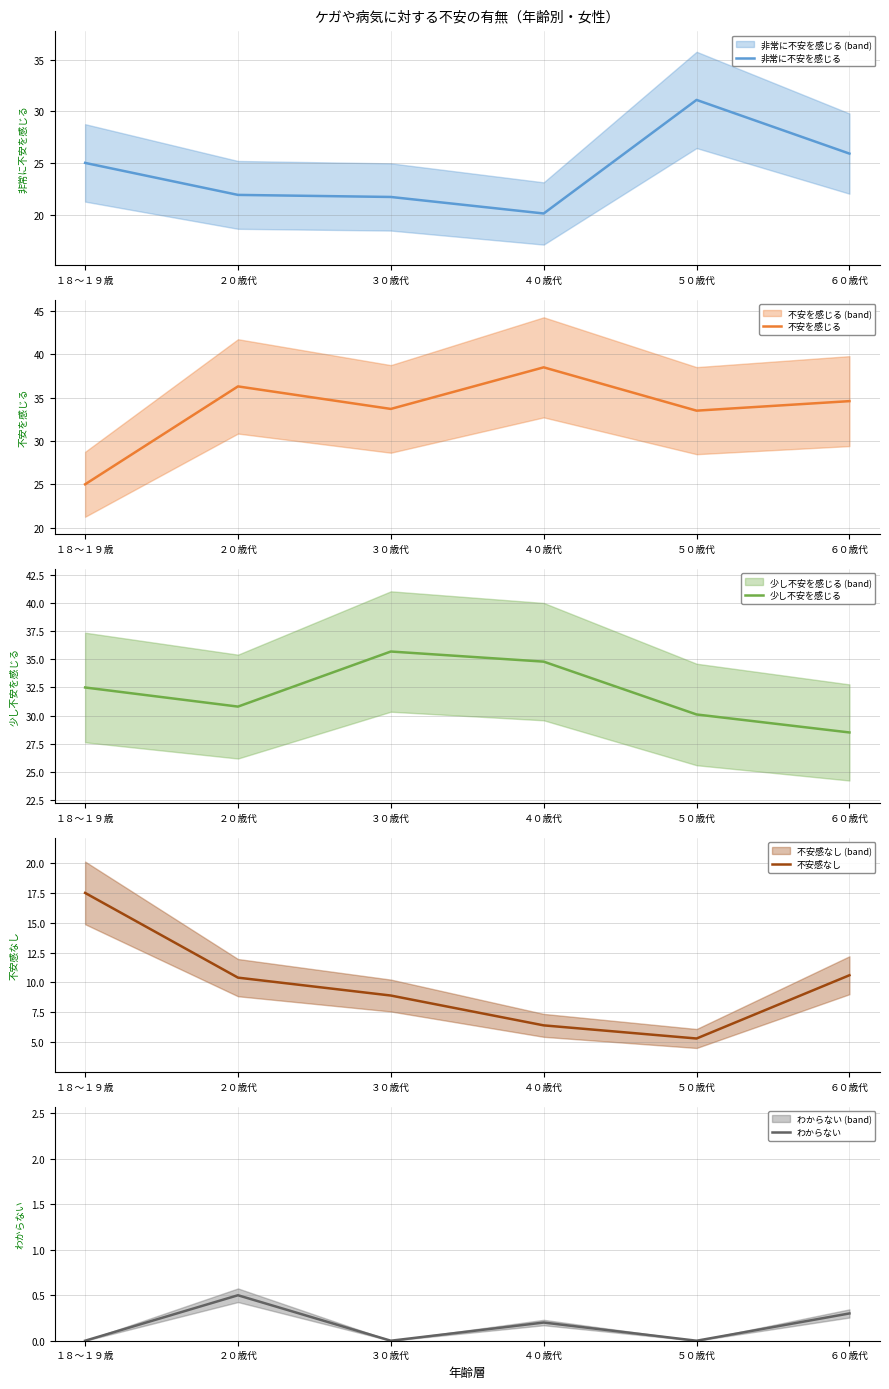

Where is 不安を感じる nearest to the value 31?

５０歳代